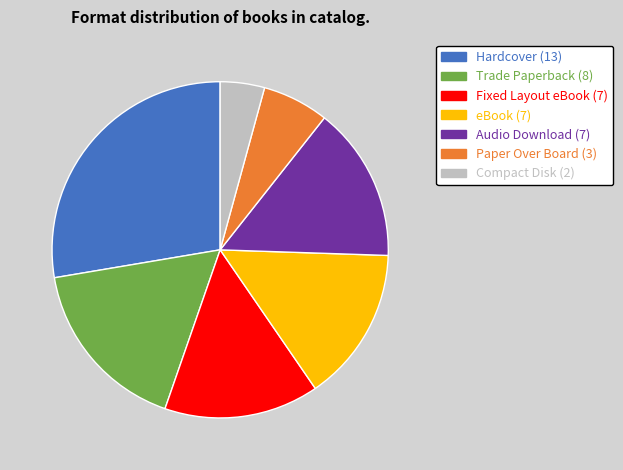

Count the number of slices in the pie.

7